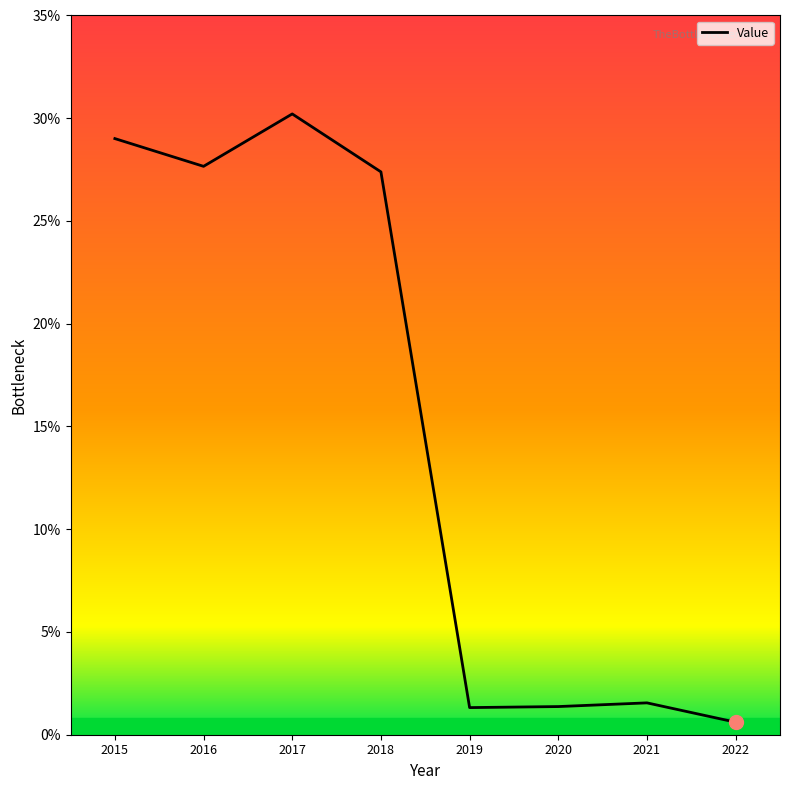

True or false: the data shows 1.4 at 2020.

True